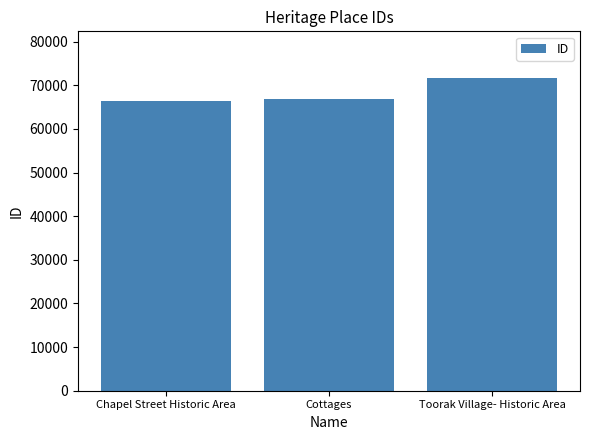

Are the bars horizontal?

No